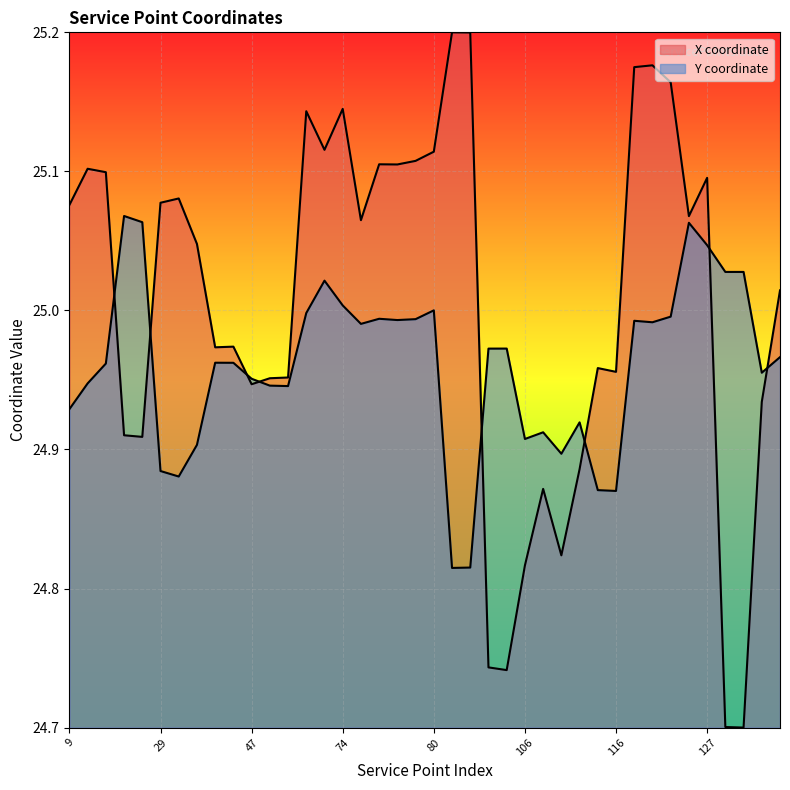

What is the minimum value for X coordinate?

24.7